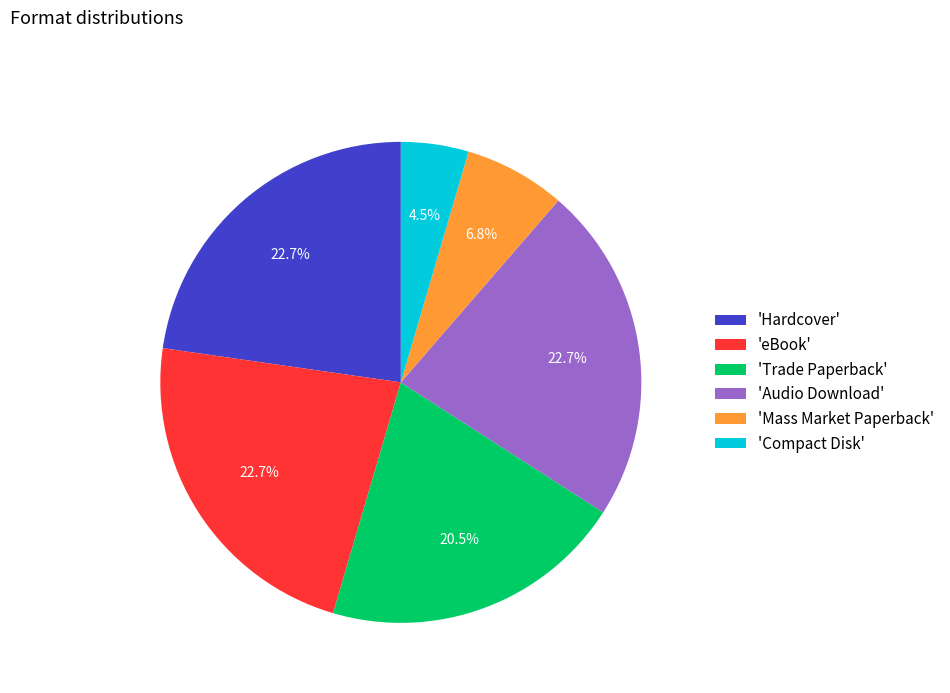

Between 'Trade Paperback' and 'Hardcover', which is larger?

'Hardcover'